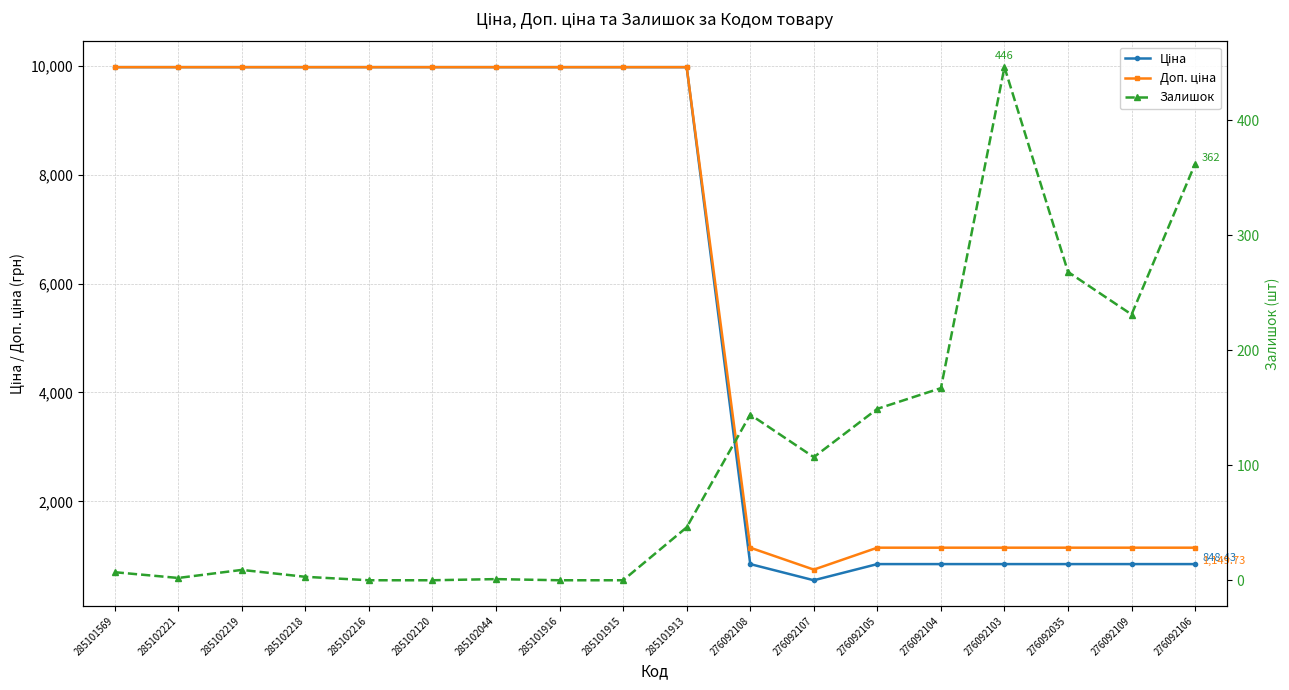

Is it true that Доп. ціна equals 1149.7 at 276092035?

True